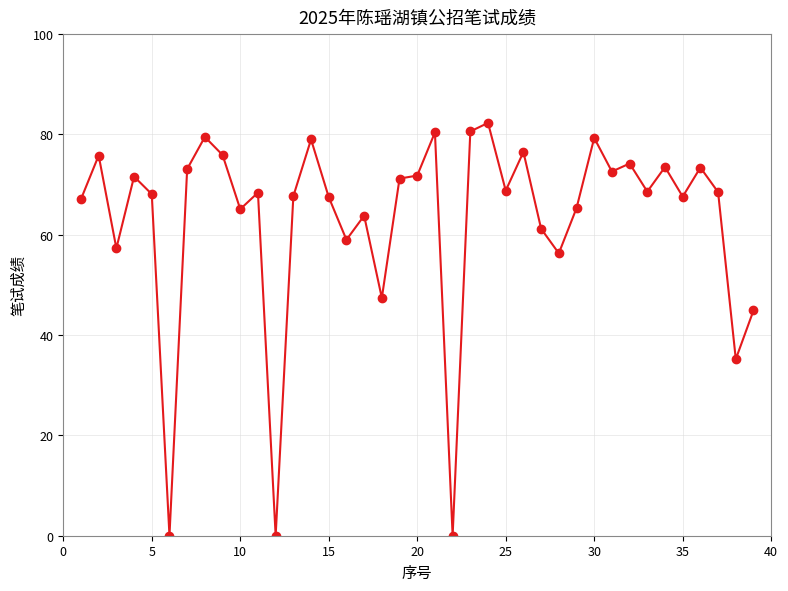

True or false: the data has more than 2 interior local peaks.

True